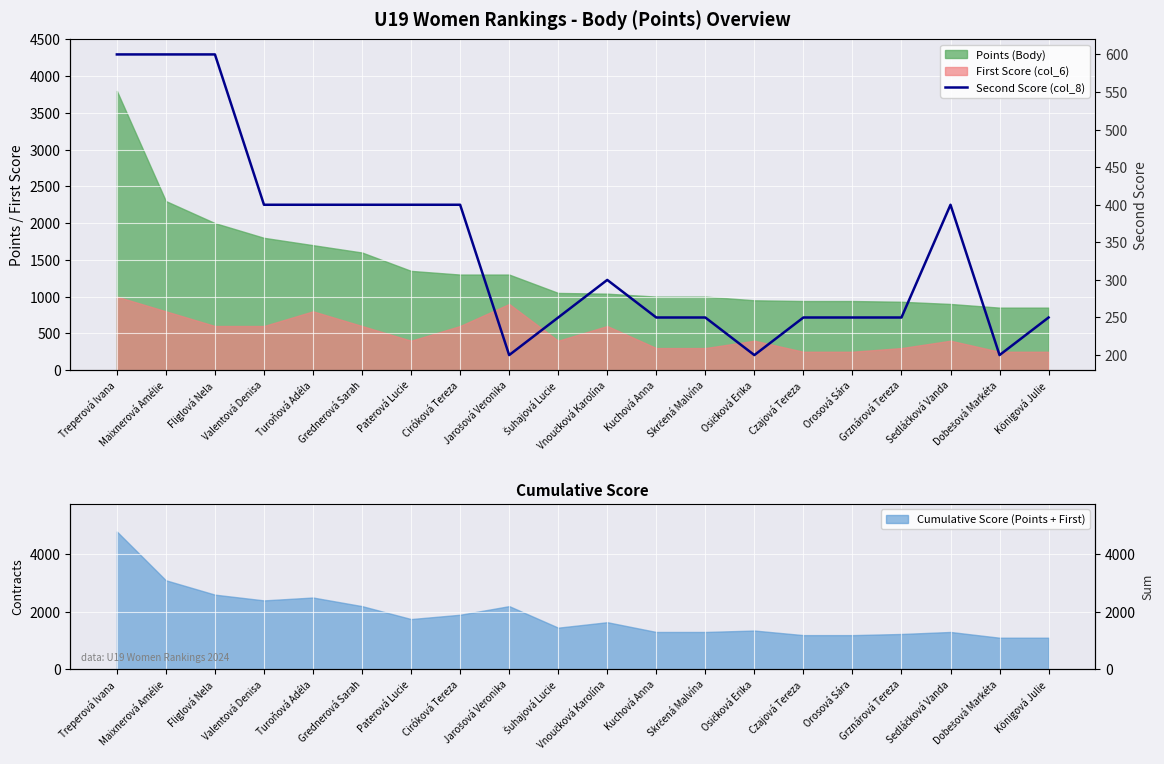

What is the ratio of the value at Skrčená Malvína to the value at Vnoučková Karolína?

0.8